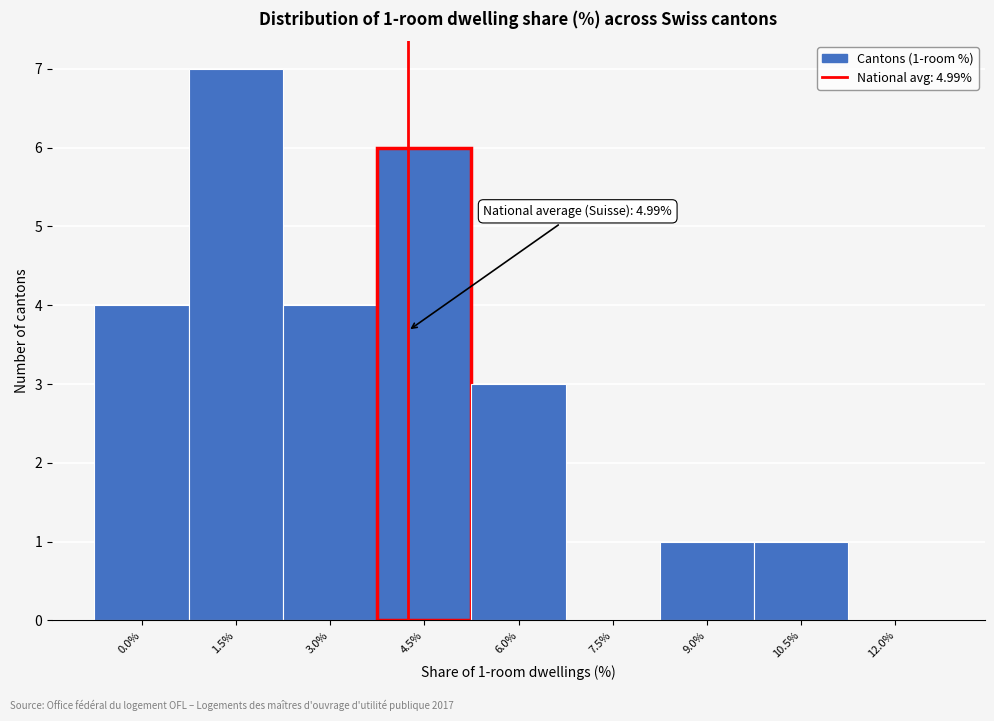

Reading left to right, what are all the values shown in this chart?

0.0%=4	1.5%=7	3.0%=4	4.5%=6	6.0%=3	7.5%=0	9.0%=1	10.5%=1	12.0%=0